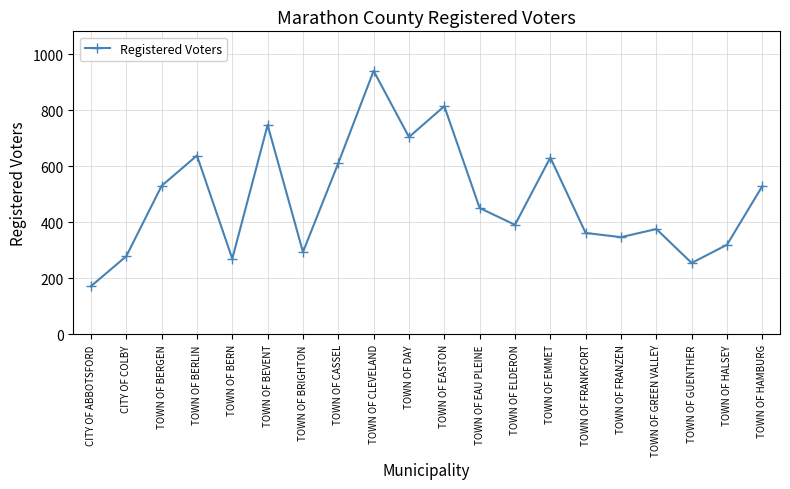

Is this an area chart (filled region under the line)?

No